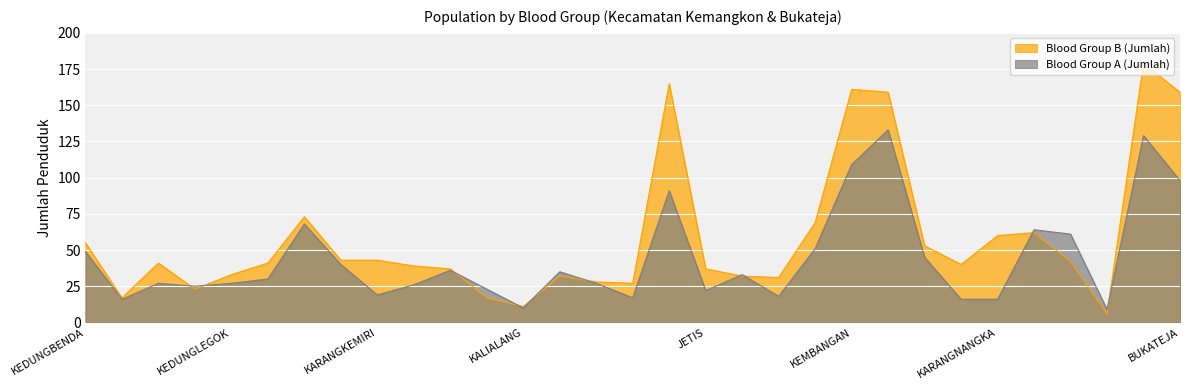

How many interior local peaks does the Blood Group B (Jumlah) series have?

7